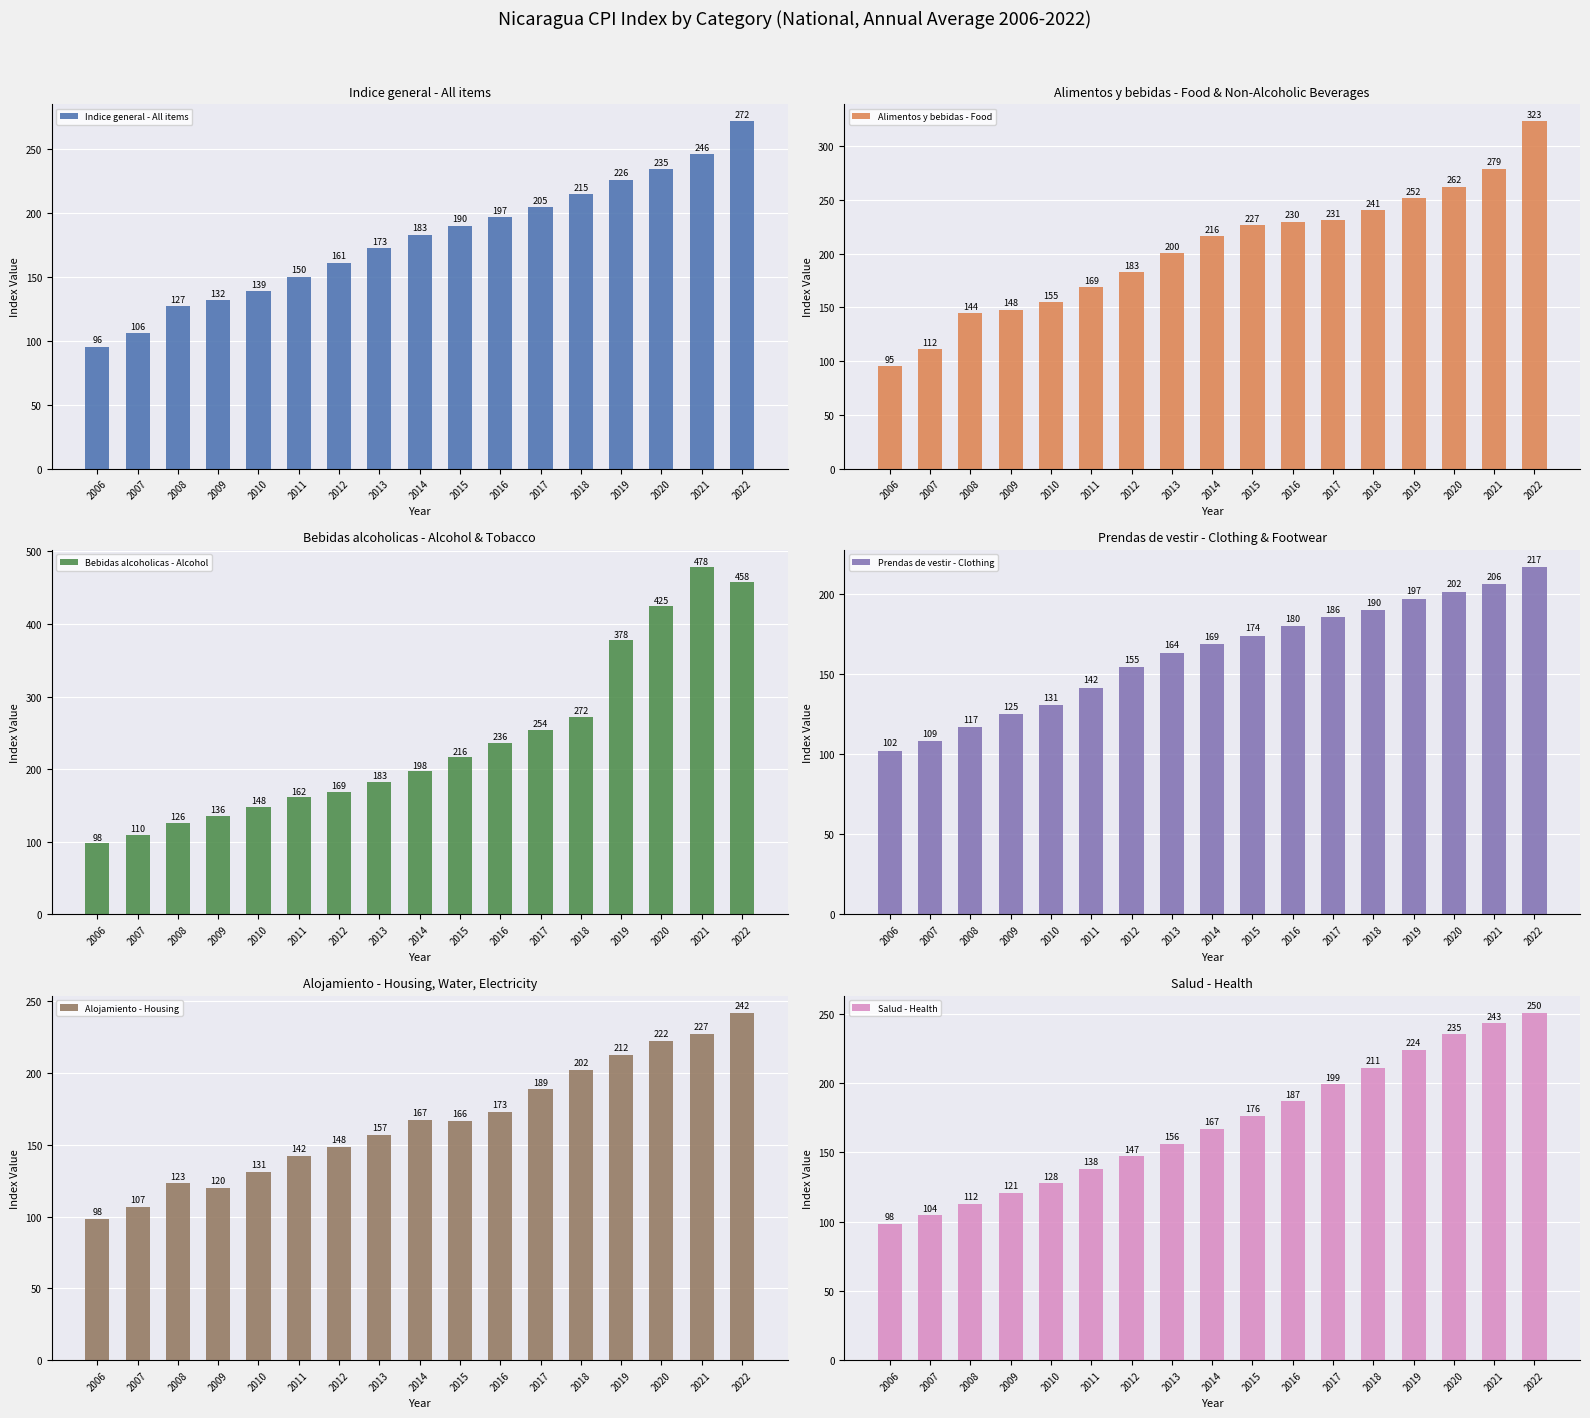

Which series has the largest range (max minus min)?

Bebidas alcoholicas - Alcohol